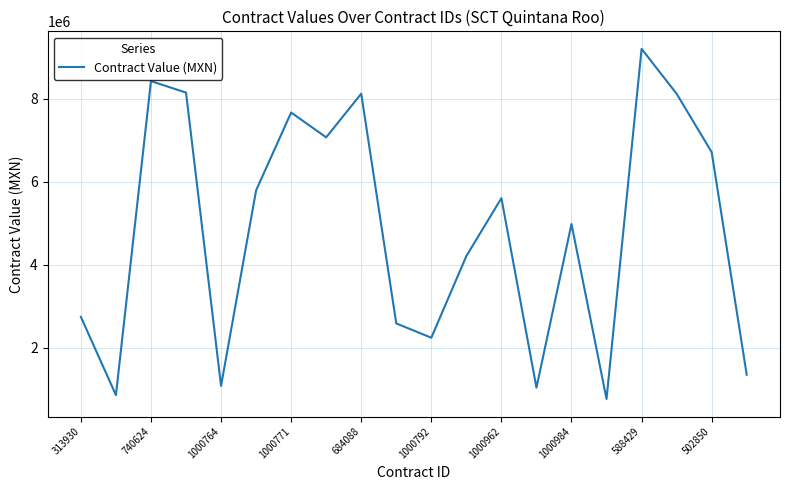

How many lines are shown in the chart?

1